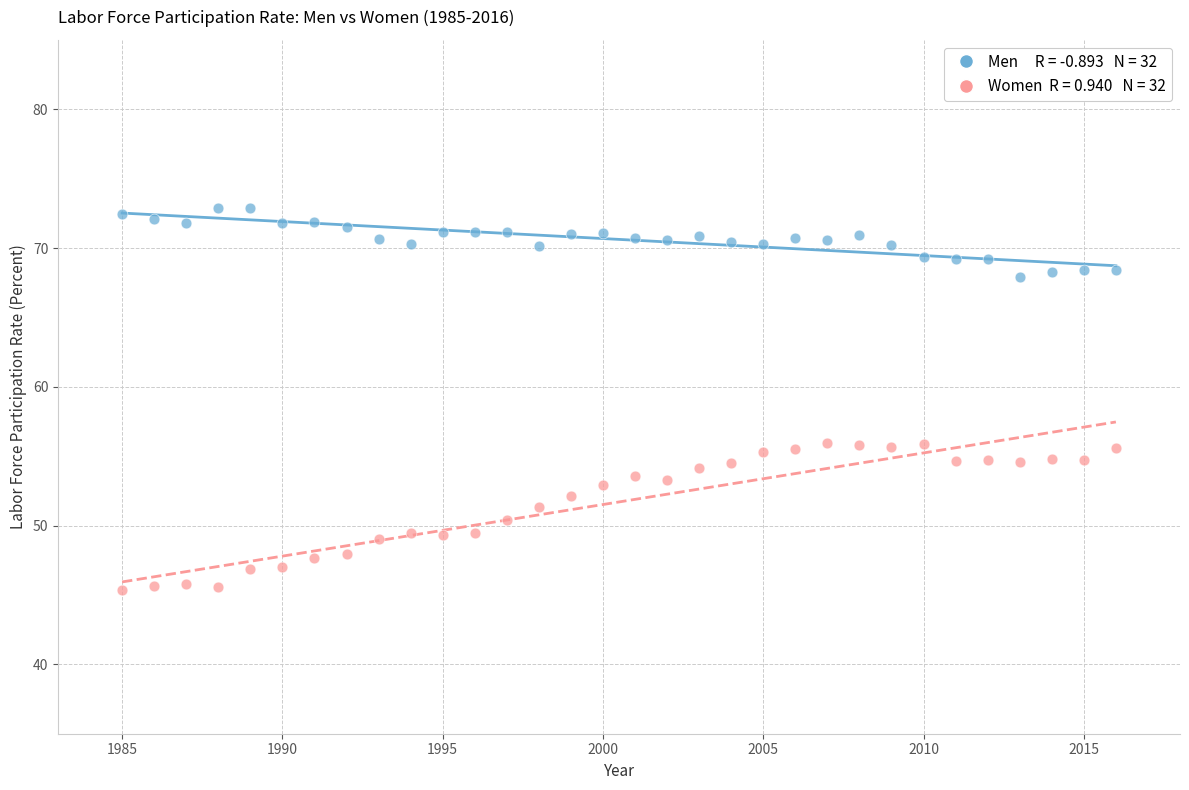

Across all data points, what is the range of Y values (max minus min)?

27.5